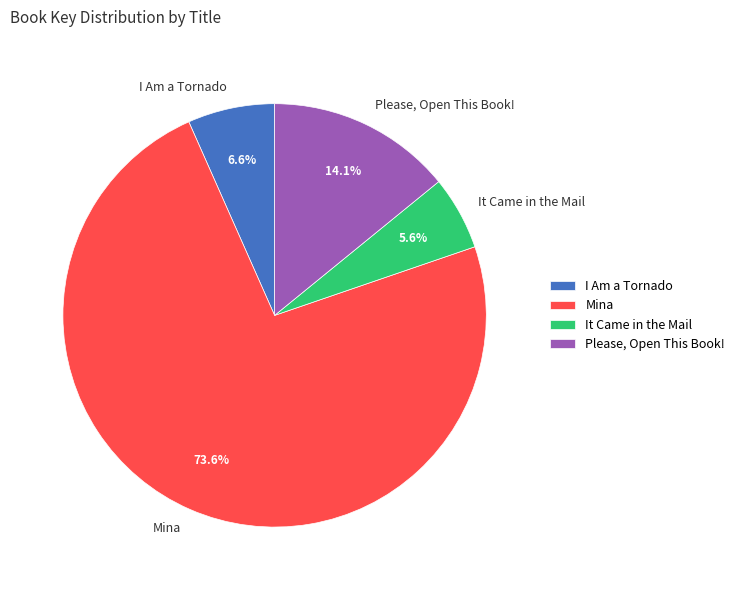

What is the ratio of the value at Please, Open This Book! to the value at It Came in the Mail?

2.5